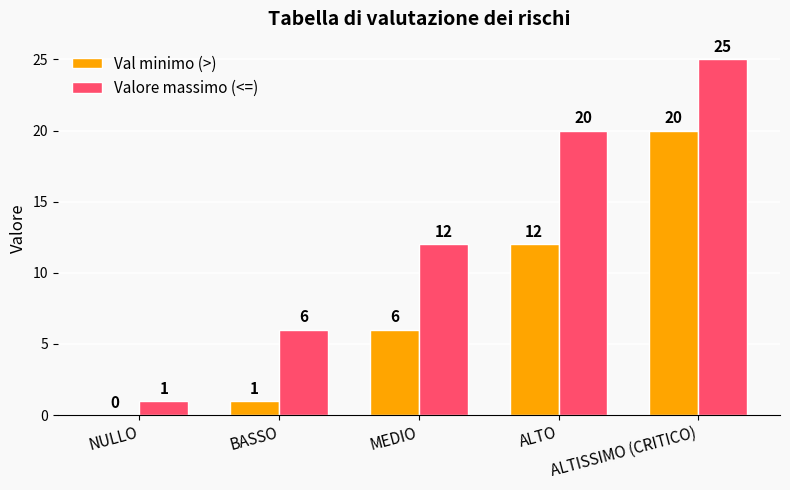

Is the value of Valore massimo (<=) at NULLO greater than the value of Val minimo (>) at ALTO?

No